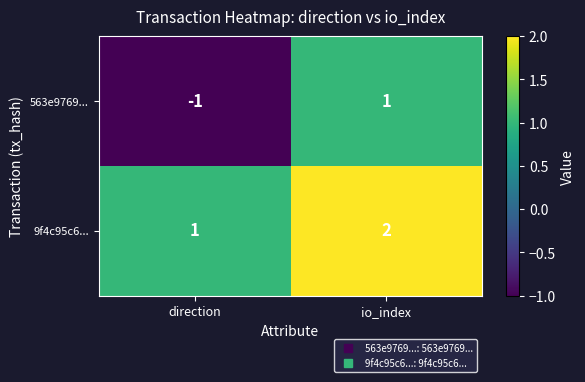

Which category has the highest value across all series?

io_index